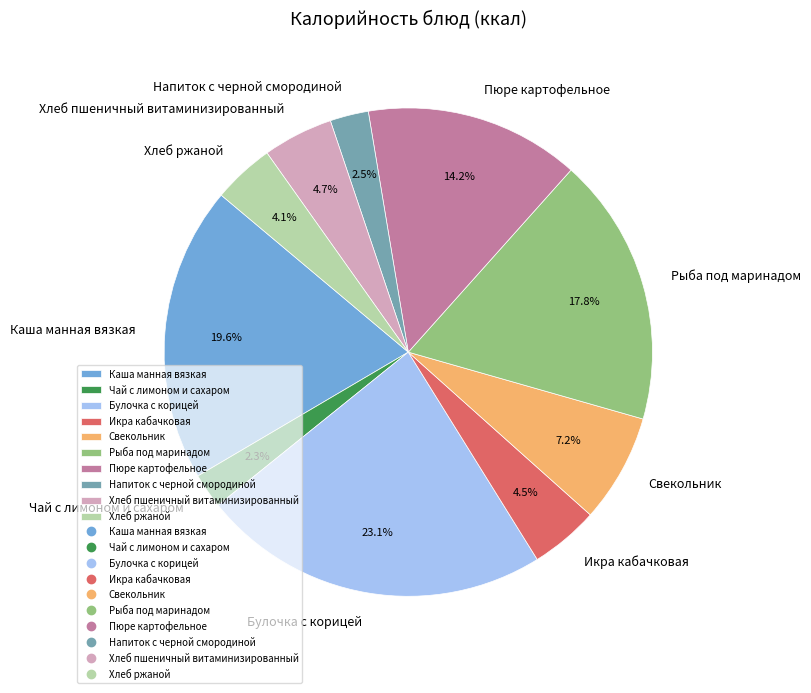

The Хлеб пшеничный витаминизированный slice represents 5% of the pie. True or false?

True